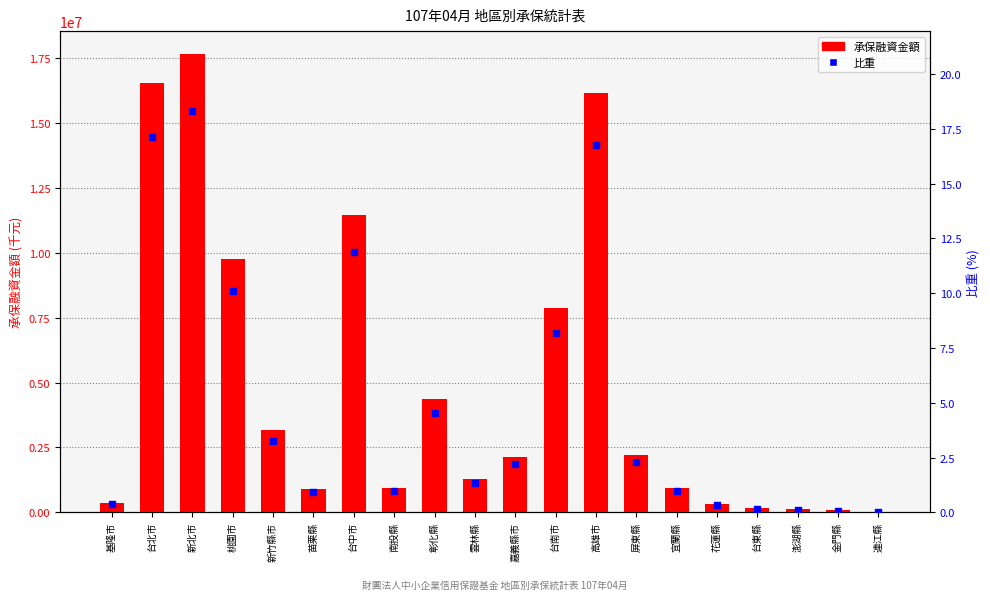

Which series has the widest spread of Y values?

承保融資金額